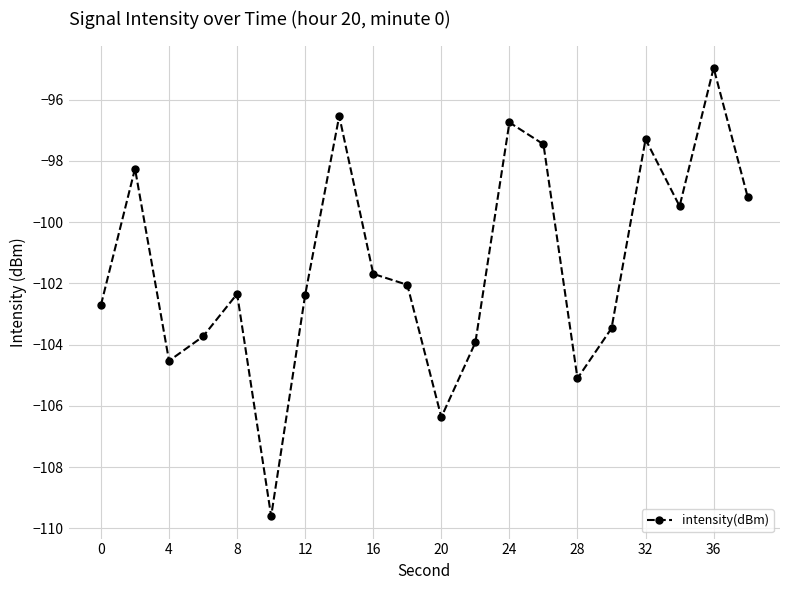

What is the maximum value shown in the chart?

-95.0